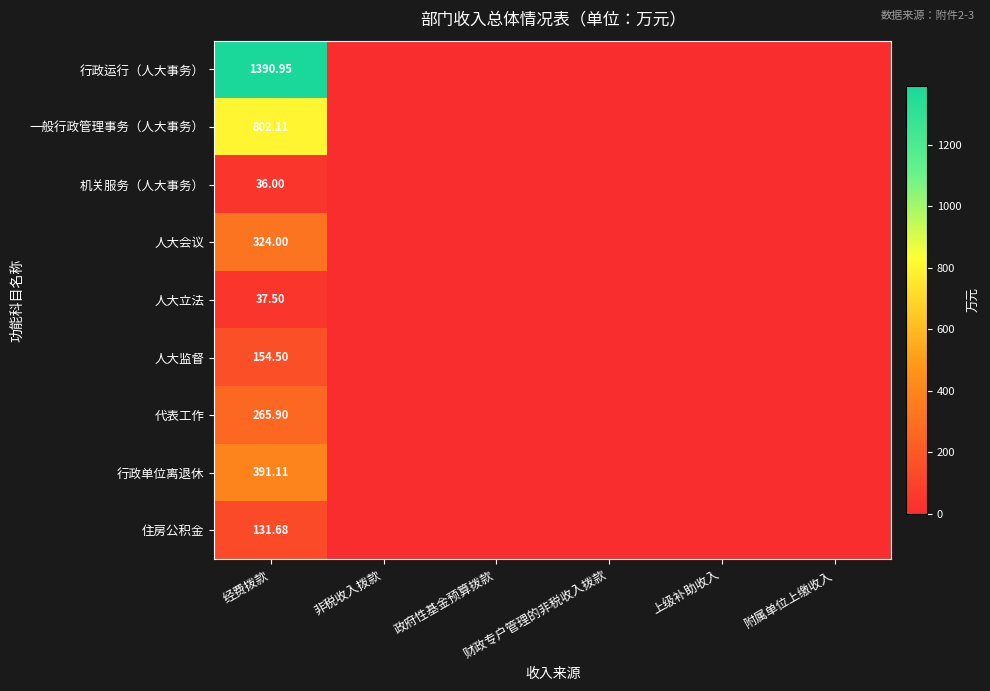

Rank the series at 经费拨款 from lowest to highest value.

机关服务（人大事务）, 人大立法, 住房公积金, 人大监督, 代表工作, 人大会议, 行政单位离退休, 一般行政管理事务（人大事务）, 行政运行（人大事务）